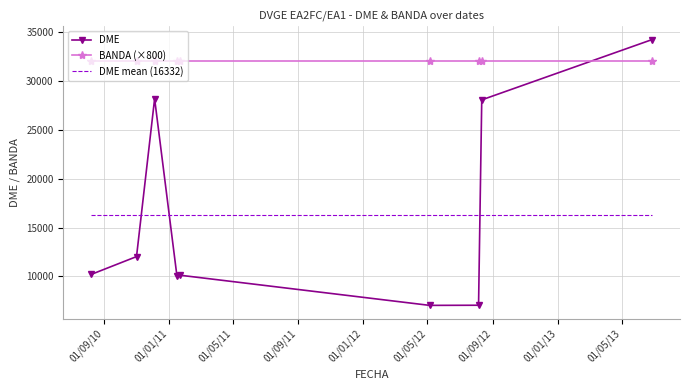

True or false: DME mean (16332) and BANDA (×800) intersect in this chart.

False